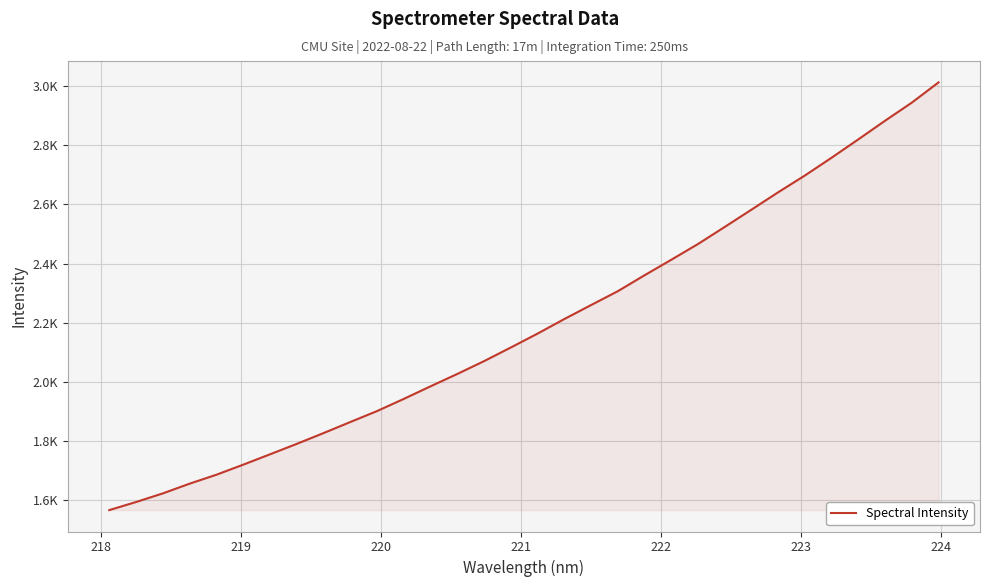

What is the average value?

2192.8